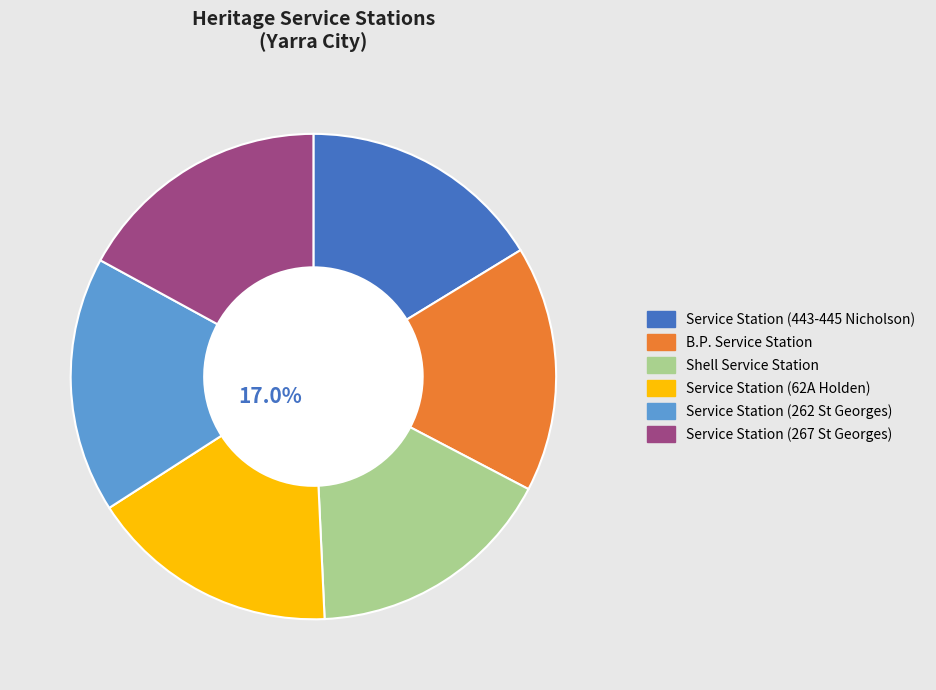

Is the sum of Shell Service Station and Service Station (62A Holden) greater than half?

No